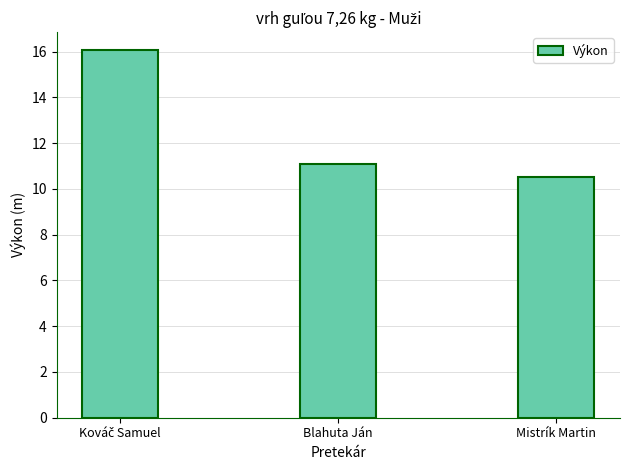

How many values exceed 11?

2